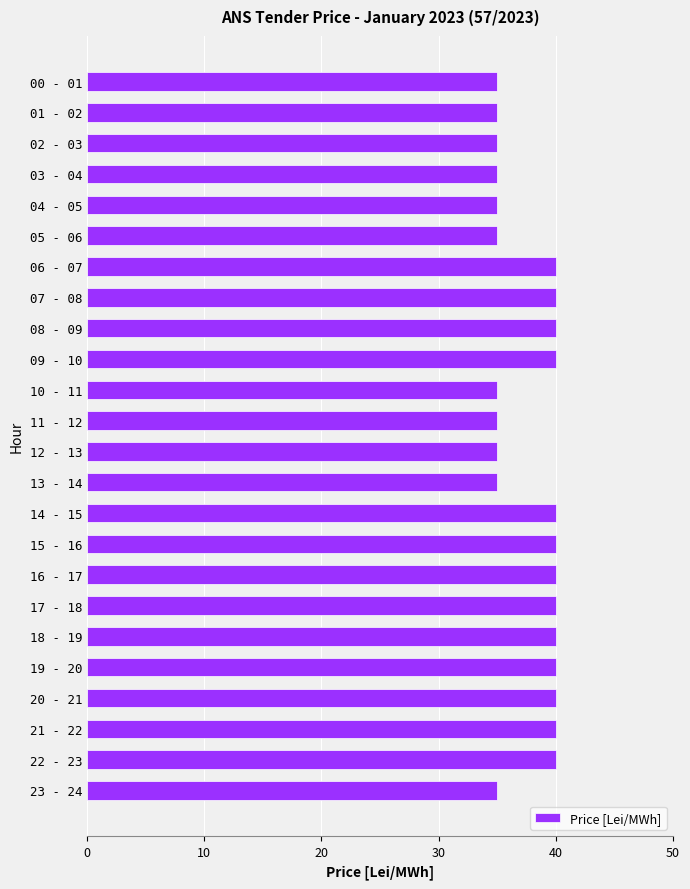

What is the label of the 15th bar from the bottom?

09 - 10